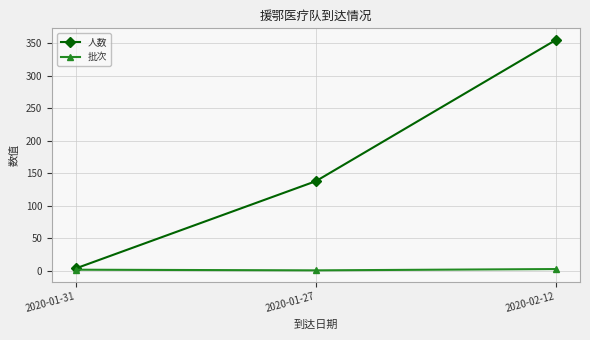

What is the label of the 1st point from the right?

2020-02-12